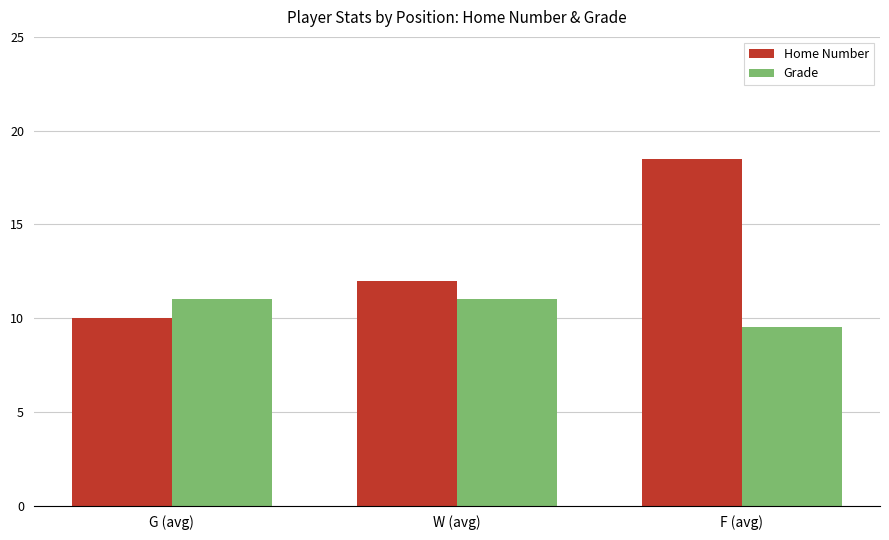

What are all the series names shown in the legend?

Home Number, Grade